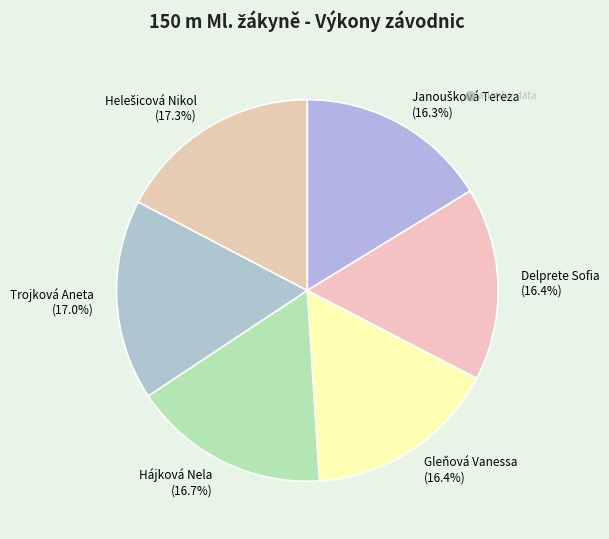

What is the total percentage of Gleňová Vanessa and Hájková Nela?

33.1%